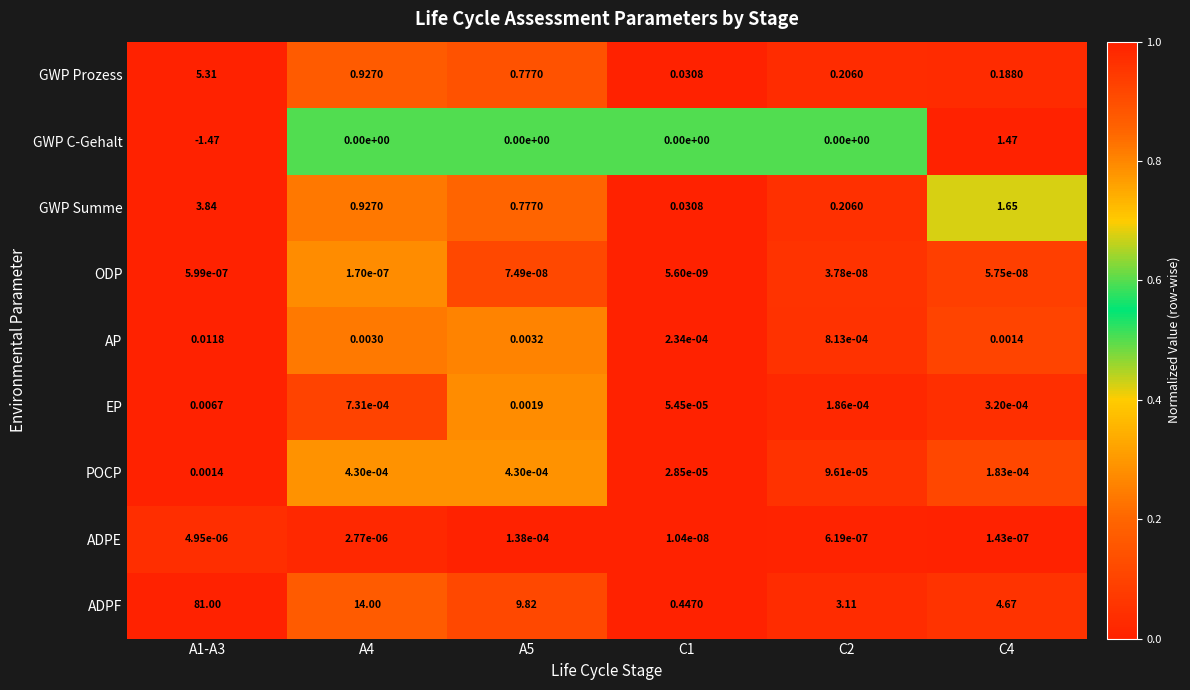

Which series has the largest total across all categories?

ADPF